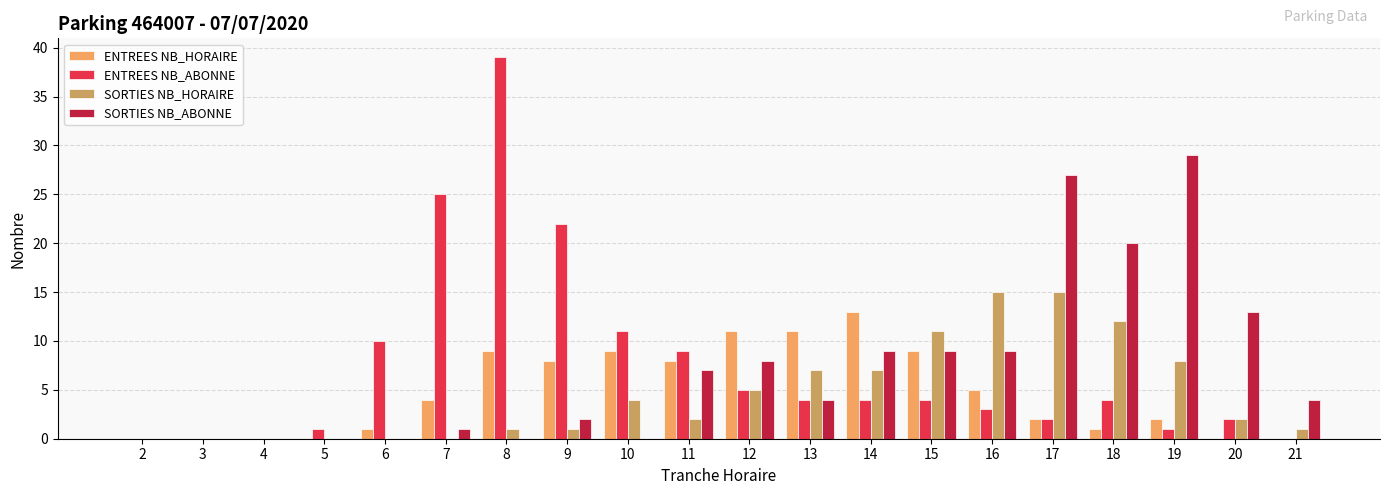

How many categories are shown in the chart?

20